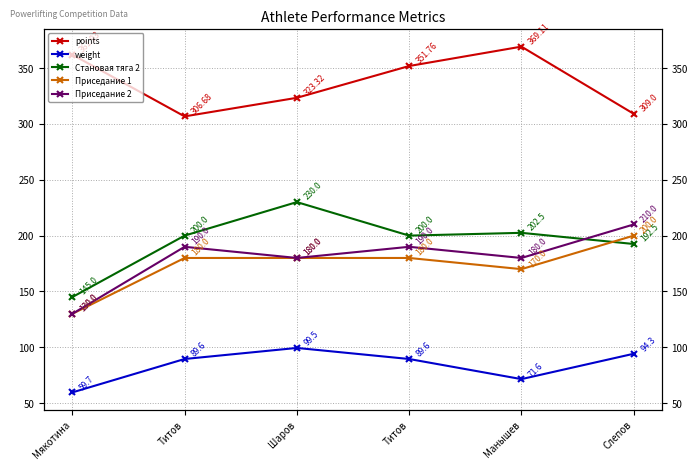

What is the highest value of the Приседание 2 series?

210.0